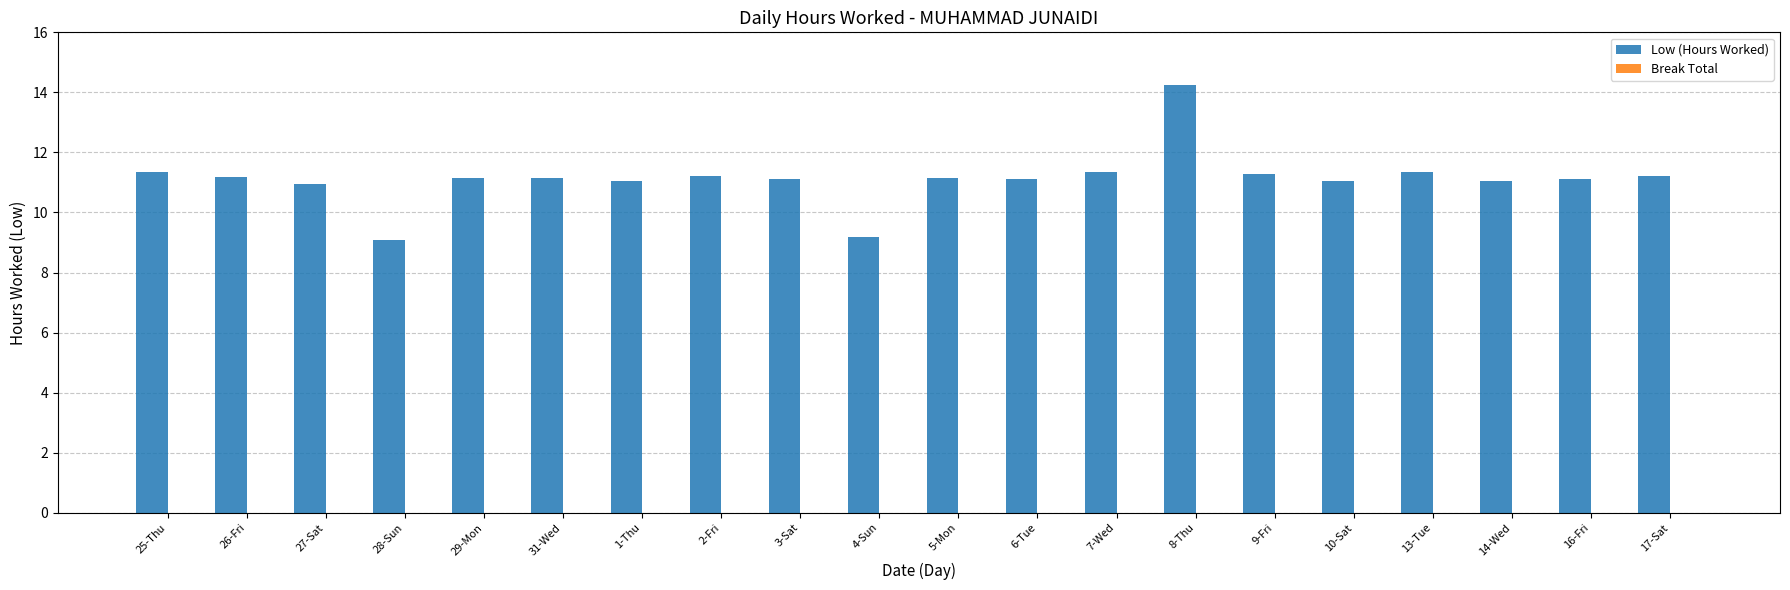

What is the minimum value shown in the chart?

9.1